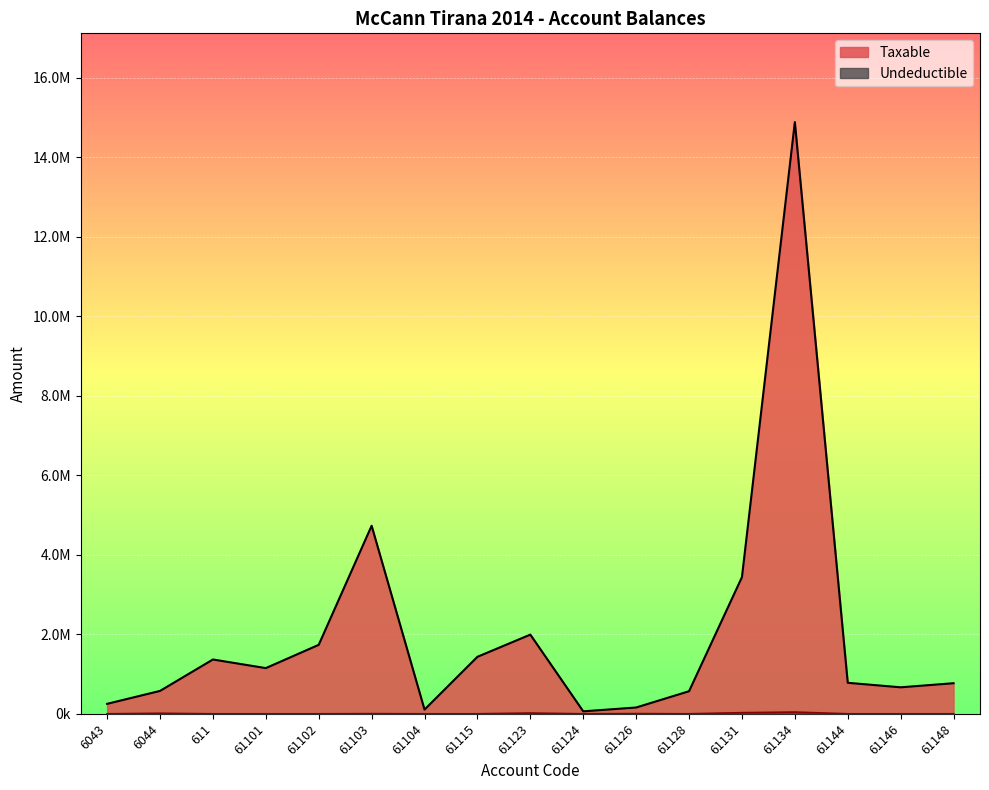

What is the sum of the Undeductible values at 61115 and 61102?

250.0